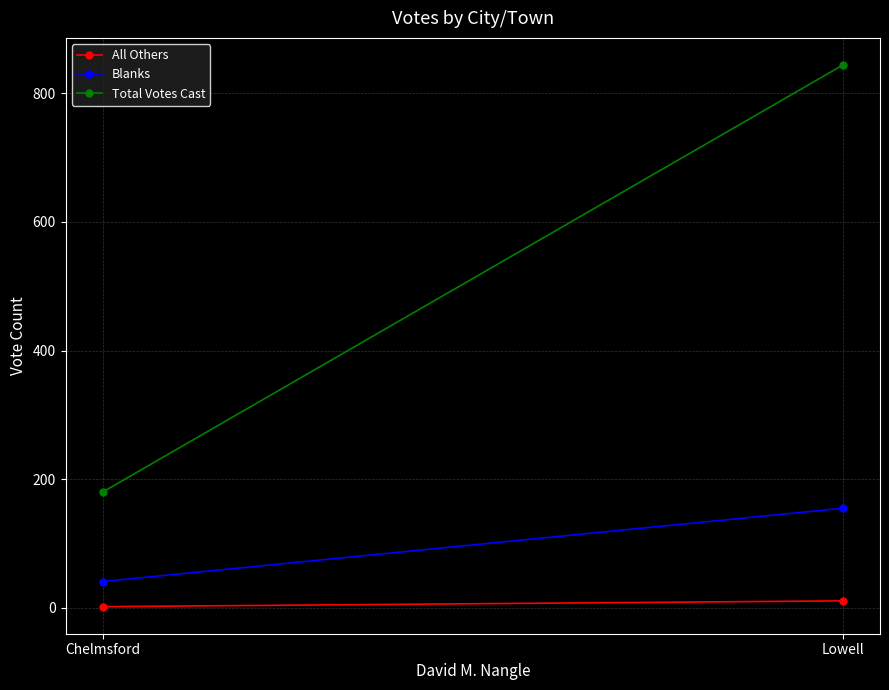

What is the label of the 2nd point from the right?

Chelmsford